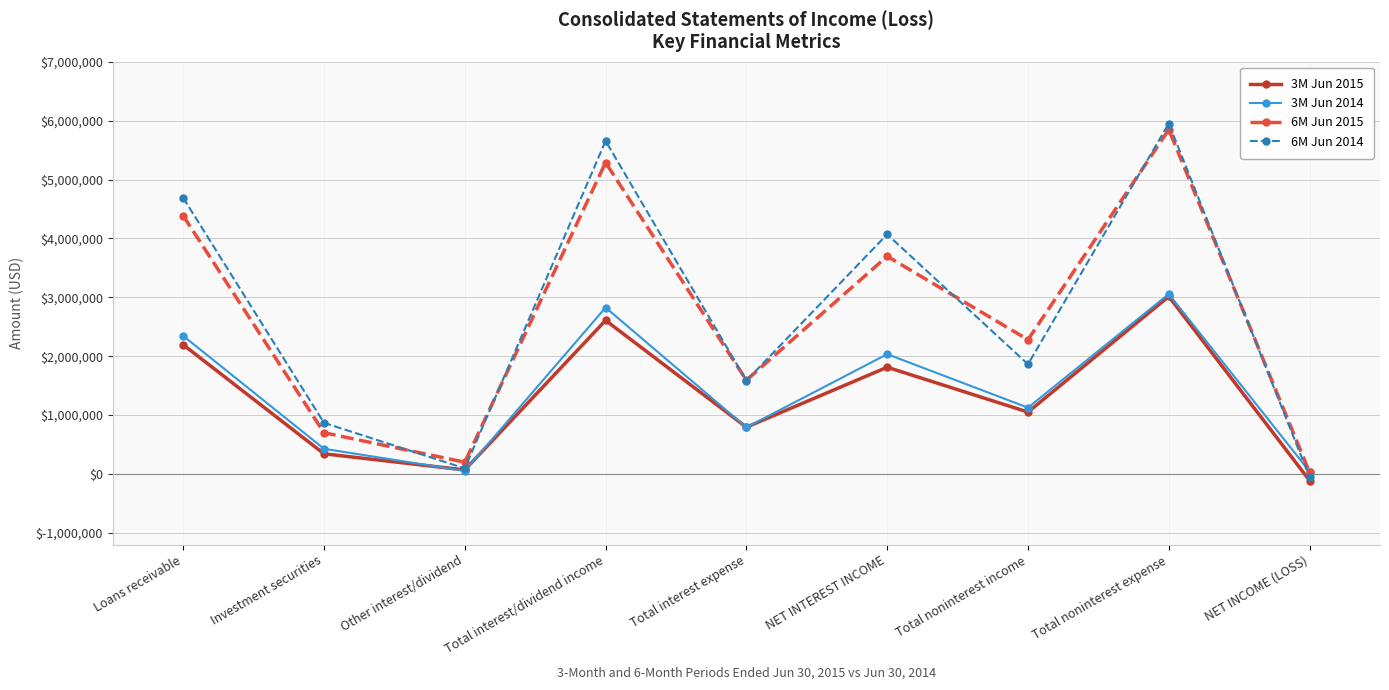

Is it true that 6M Jun 2014 equals 5950522 at Total noninterest expense?

True